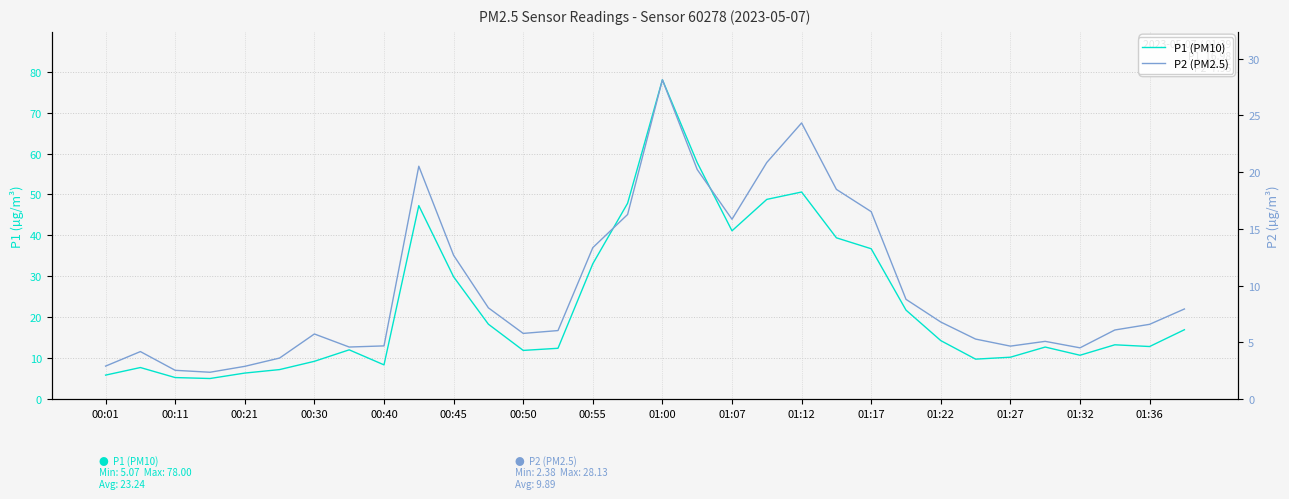

In P1, how many points are higher than both neighbors (excluding endpoints)?

7